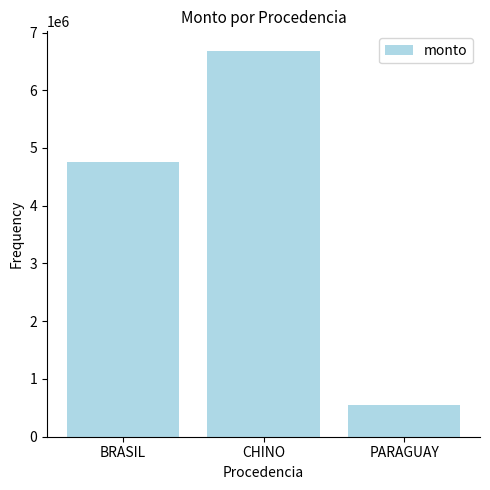

Is it true that the value at CHINO is 1339429?

False